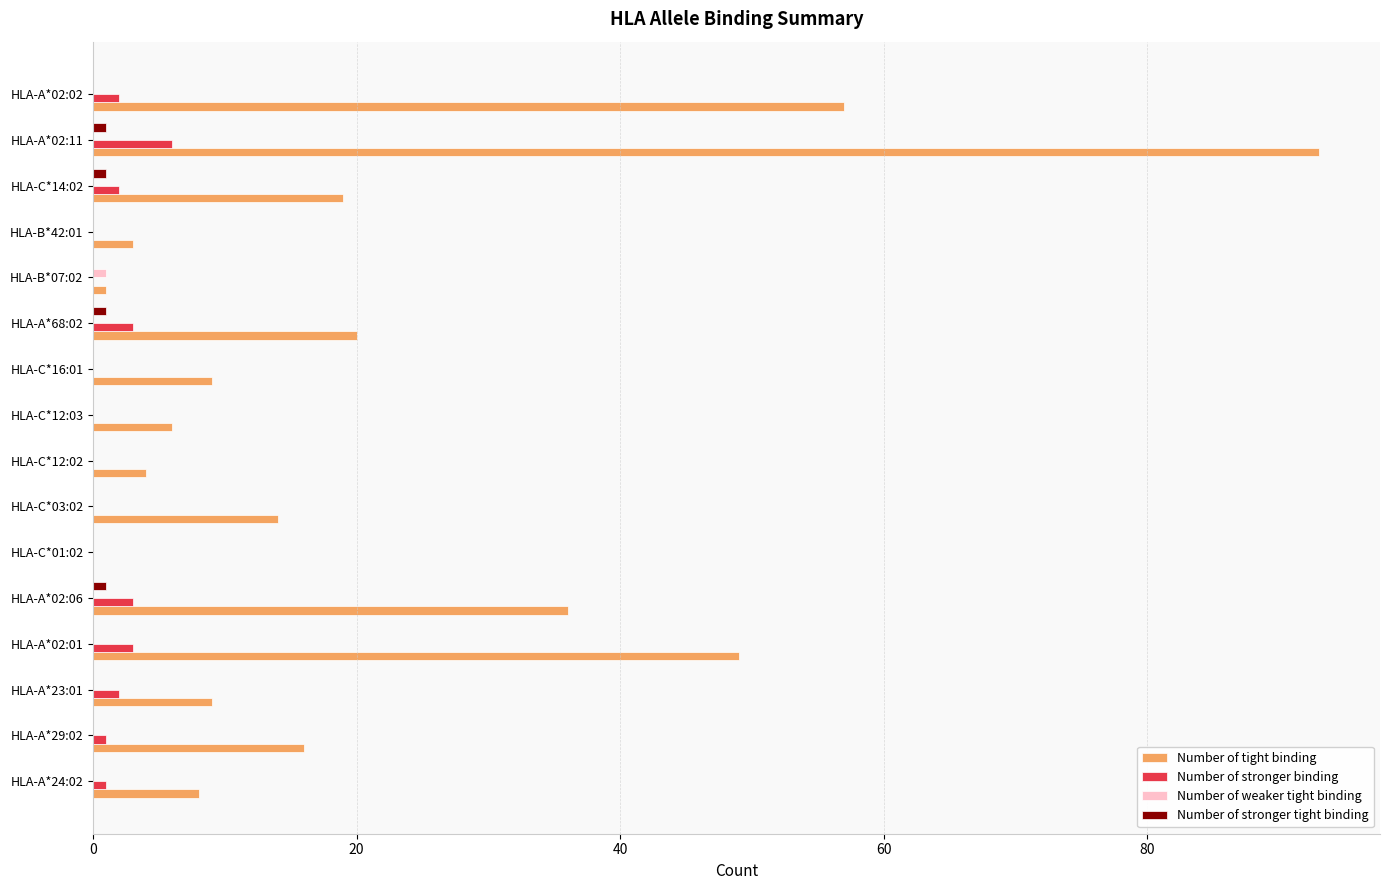

What is the sum of all Number of stronger binding values?

23